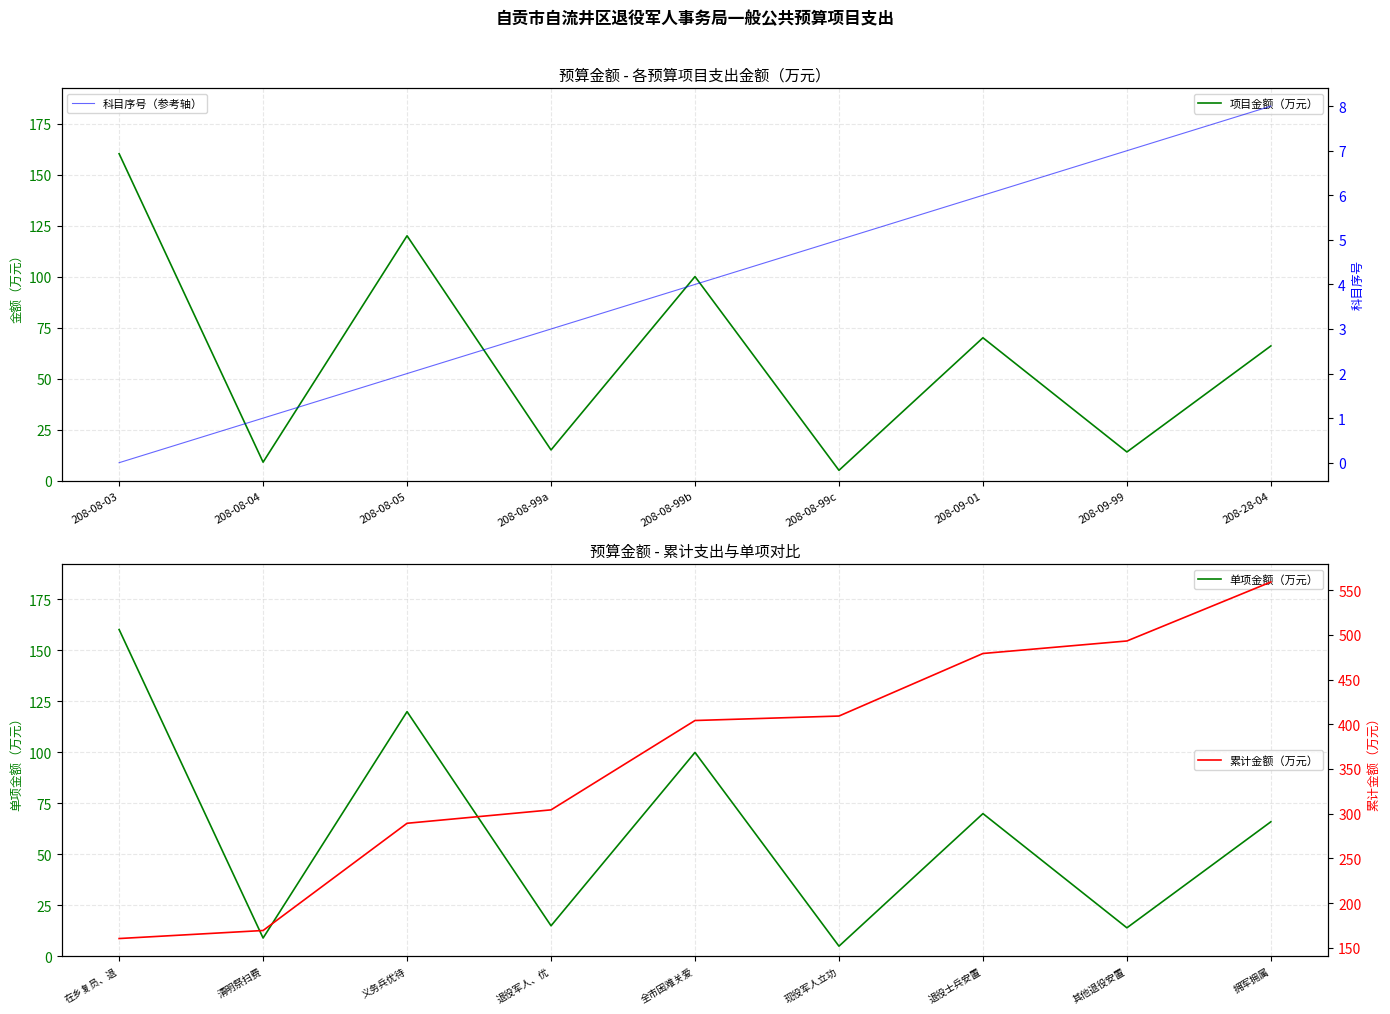

Is it true that 项目金额（万元） equals 100.0 at 208-08-99b?

True